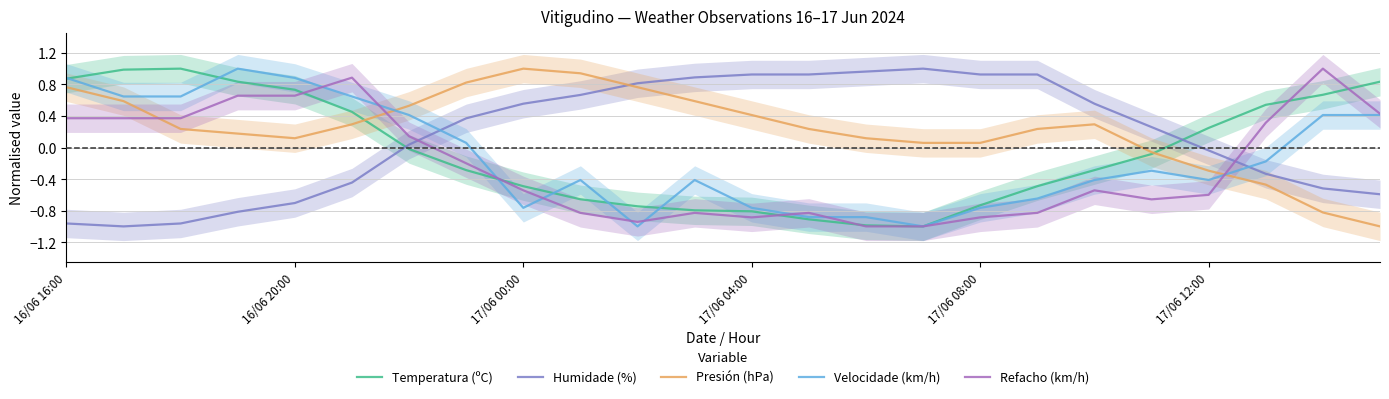

Rank the series by their average value, from lowest to highest.

Refacho (km/h), Velocidade (km/h), Temperatura (ºC), Humidade (%), Presión (hPa)